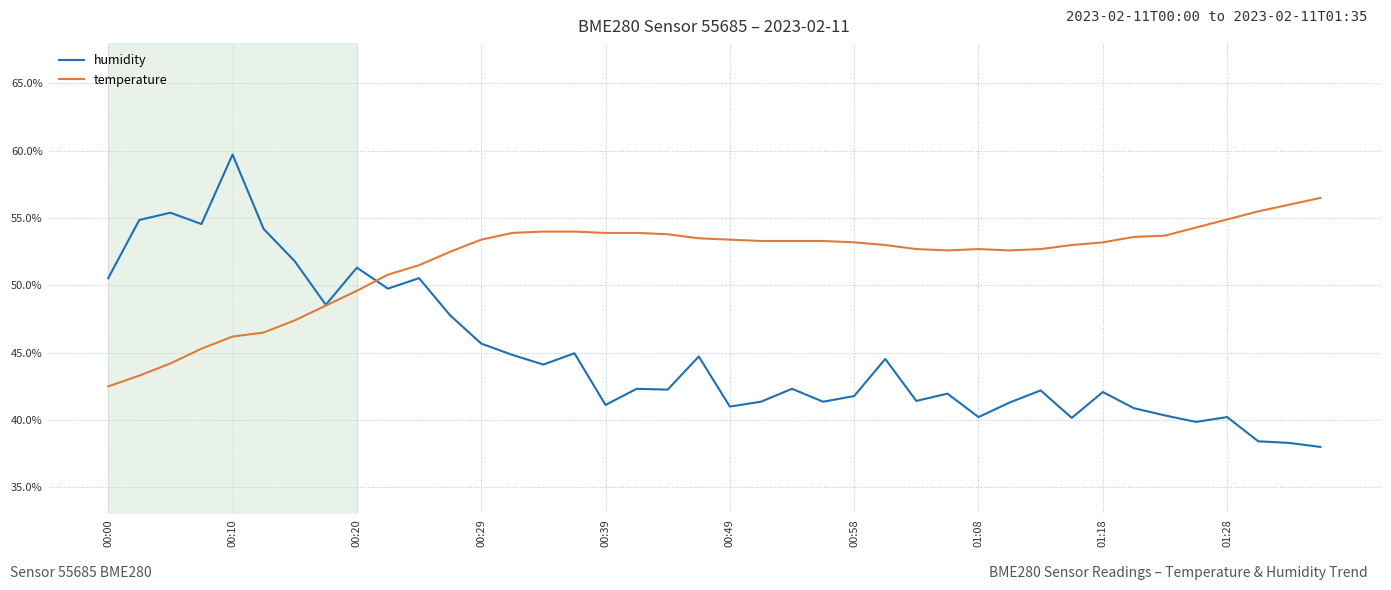

What is the greatest value displayed?

59.7